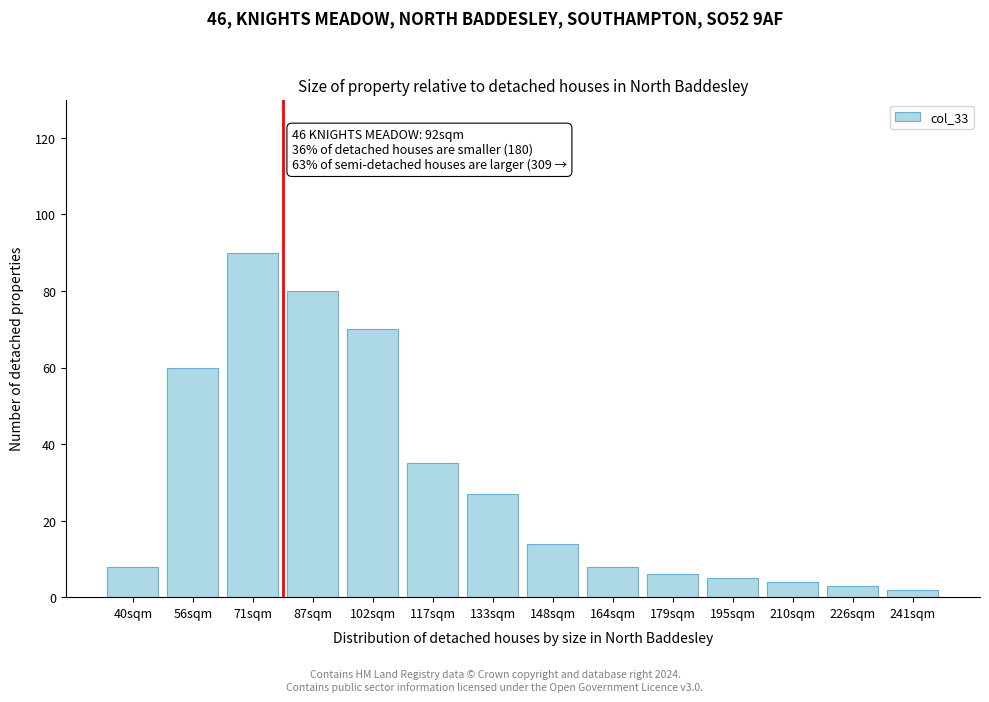

Reading left to right, transcribe all the data shown in this chart.

40sqm=8	56sqm=60	71sqm=90	87sqm=80	102sqm=70	117sqm=35	133sqm=27	148sqm=14	164sqm=8	179sqm=6	195sqm=5	210sqm=4	226sqm=3	241sqm=2